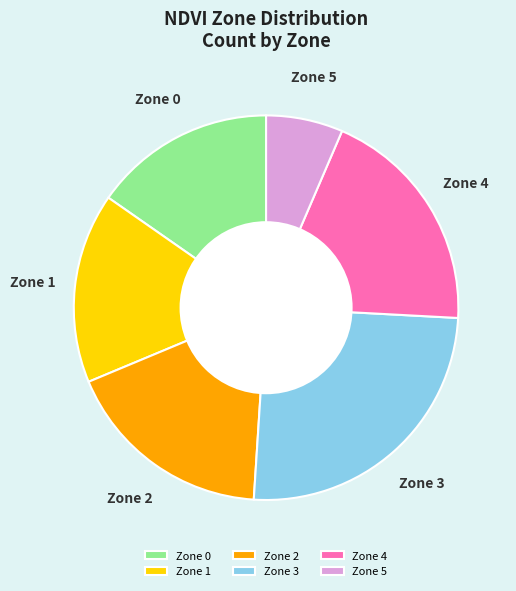

True or false: Zone 4 accounts for 5% of the total.

False